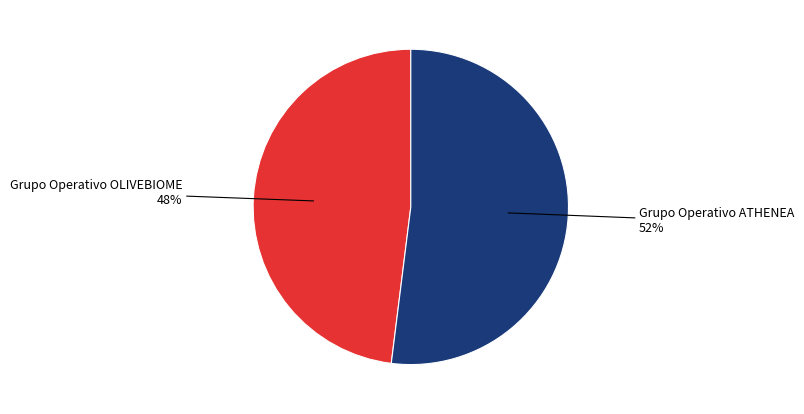

To the nearest percent, what is the average slice percentage?

50%